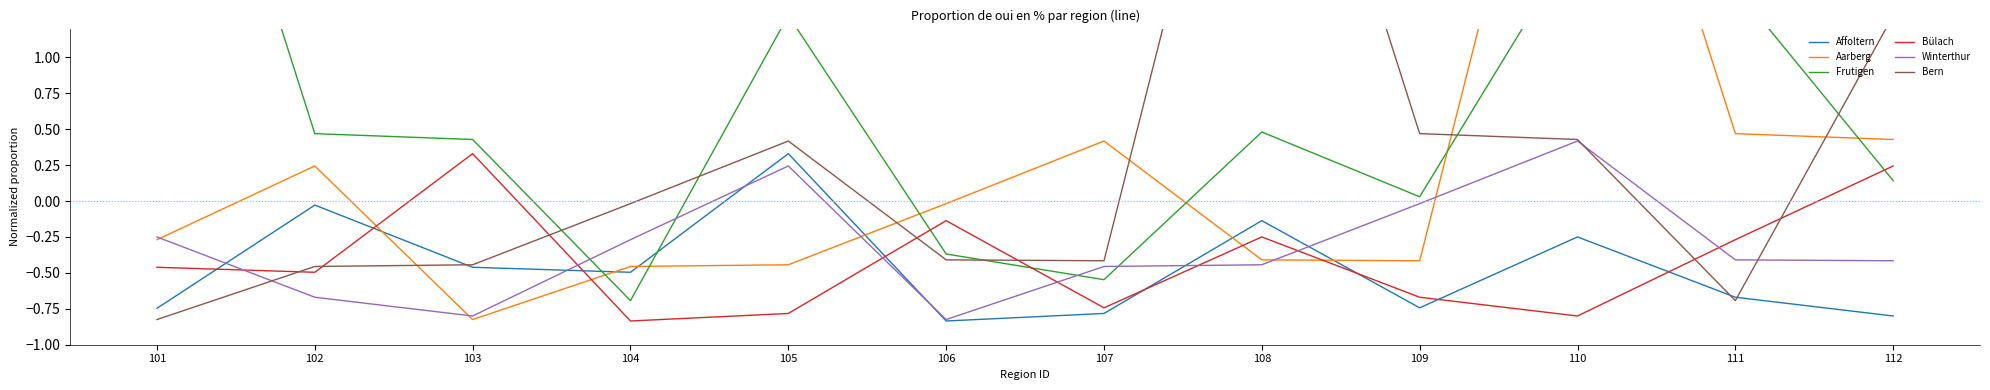

Between which two adjacent categories do Winterthur and Aarberg first intersect?

101 and 102